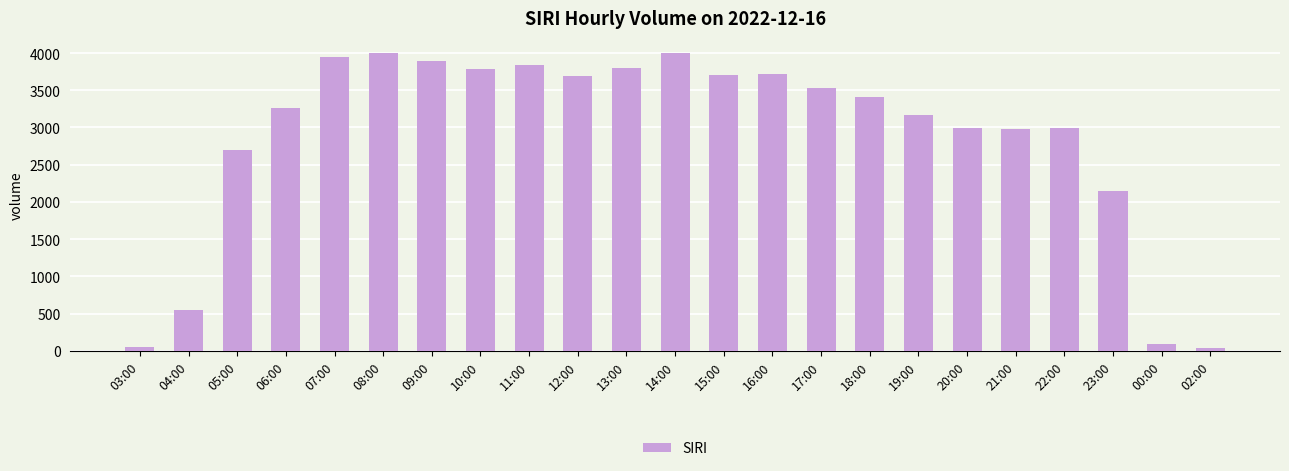

What is the average value?

2881